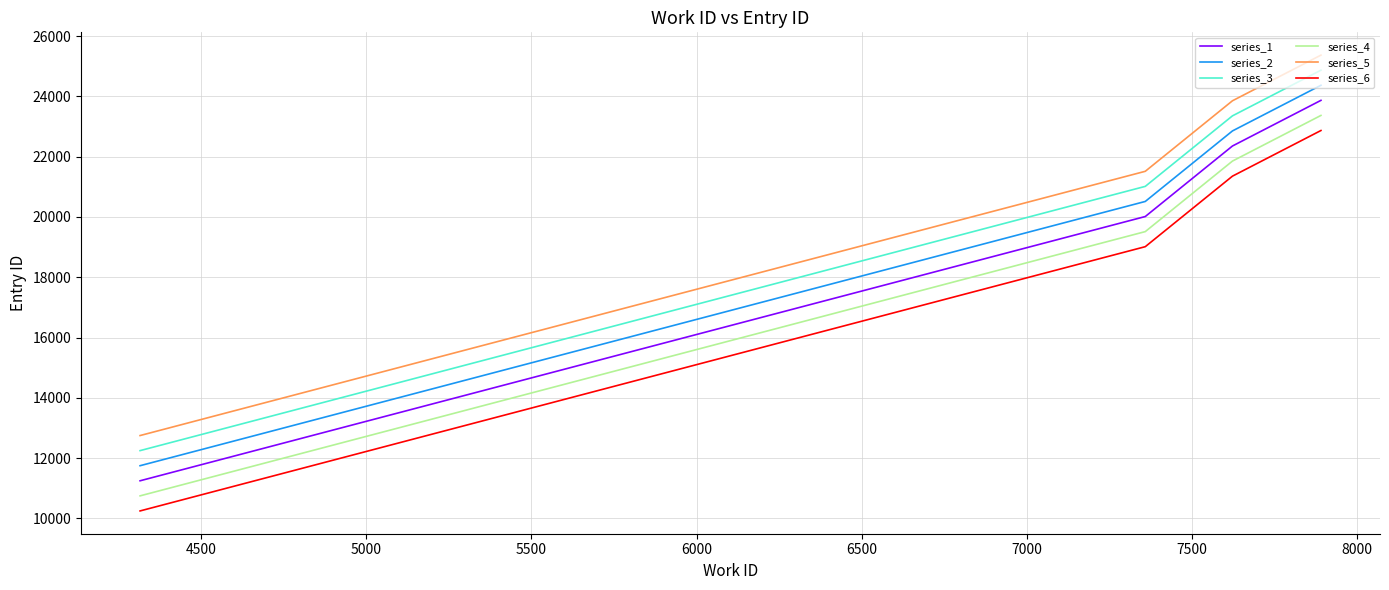

Reading left to right, extract all data points from this chart.

series_1: 11251	20015	22354	23868
series_2: 11751	20515	22854	24368
series_3: 12251	21015	23354	24868
series_4: 10751	19515	21854	23368
series_5: 12751	21515	23854	25368
series_6: 10251	19015	21354	22868